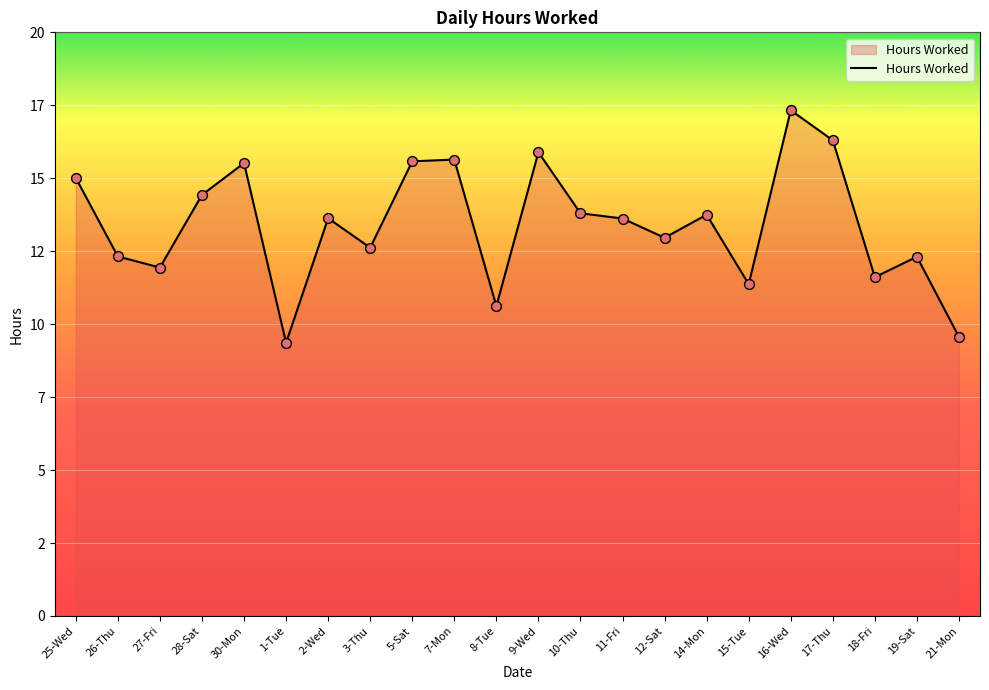

What is the ratio of the value at 17-Thu to the value at 1-Tue?

1.7